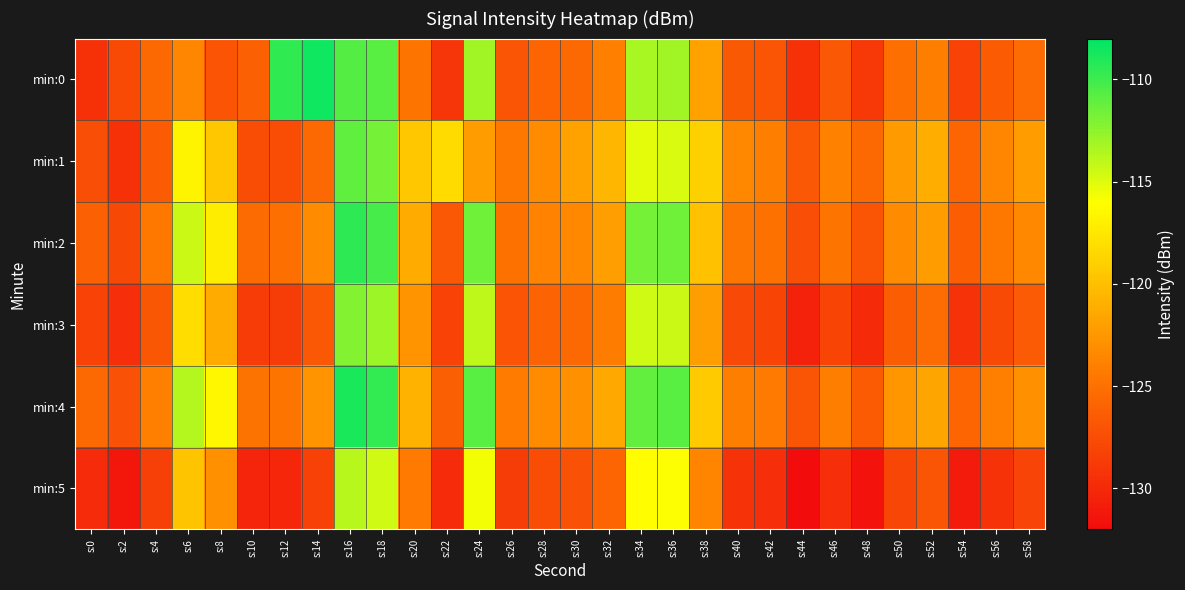

Reading left to right, transcribe all the data shown in this chart.

min:0: s:0=-129.4	s:2=-127.6	s:4=-125.6	s:6=-123.5	s:8=-126.9	s:10=-126.1	s:12=-109.5	s:14=-108.5	s:16=-110.7	s:18=-110.8	s:20=-124.7	s:22=-129.1	s:24=-113.1	s:26=-126.9	s:28=-125.8	s:30=-125.5	s:32=-124.0	s:34=-113.3	s:36=-113.1	s:38=-121.9	s:40=-126.6	s:42=-126.9	s:44=-129.4	s:46=-126.7	s:48=-128.9	s:50=-125.1	s:52=-124.1	s:54=-128.2	s:56=-126.4	s:58=-125.3
min:1: s:0=-127.4	s:2=-129.5	s:4=-126.4	s:6=-116.7	s:8=-119.5	s:10=-127.6	s:12=-127.5	s:14=-125.6	s:16=-111.0	s:18=-111.7	s:20=-119.5	s:22=-118.3	s:24=-122.1	s:26=-124.5	s:28=-123.2	s:30=-121.8	s:32=-120.5	s:34=-115.2	s:36=-114.8	s:38=-118.9	s:40=-123.4	s:42=-124.1	s:44=-126.7	s:46=-123.9	s:48=-125.6	s:50=-122.3	s:52=-121.1	s:54=-125.8	s:56=-123.5	s:58=-122.2
min:2: s:0=-126.1	s:2=-127.8	s:4=-124.5	s:6=-114.3	s:8=-117.1	s:10=-125.4	s:12=-125.1	s:14=-123.2	s:16=-109.5	s:18=-110.2	s:20=-121.3	s:22=-126.7	s:24=-111.5	s:26=-124.9	s:28=-123.8	s:30=-123.4	s:32=-122.0	s:34=-111.7	s:36=-111.5	s:38=-119.9	s:40=-124.6	s:42=-124.9	s:44=-127.4	s:46=-124.7	s:48=-126.9	s:50=-123.2	s:52=-122.2	s:54=-126.3	s:56=-124.5	s:58=-123.4
min:3: s:0=-128.2	s:2=-129.6	s:4=-126.8	s:6=-118.1	s:8=-121.3	s:10=-128.7	s:12=-128.6	s:14=-126.7	s:16=-112.2	s:18=-112.9	s:20=-122.8	s:22=-128.2	s:24=-114.0	s:26=-127.0	s:28=-125.9	s:30=-125.6	s:32=-124.2	s:34=-114.5	s:36=-114.3	s:38=-122.0	s:40=-127.7	s:42=-128.0	s:44=-130.5	s:46=-128.0	s:48=-129.9	s:50=-126.3	s:52=-125.3	s:54=-129.3	s:56=-127.6	s:58=-126.5
min:4: s:0=-125.6	s:2=-127.2	s:4=-124.0	s:6=-113.7	s:8=-116.5	s:10=-124.8	s:12=-124.7	s:14=-122.8	s:16=-108.9	s:18=-109.6	s:20=-120.8	s:22=-126.2	s:24=-110.9	s:26=-124.3	s:28=-123.2	s:30=-122.9	s:32=-121.5	s:34=-111.1	s:36=-110.9	s:38=-119.3	s:40=-124.1	s:42=-124.4	s:44=-126.9	s:46=-124.1	s:48=-126.4	s:50=-122.6	s:52=-121.6	s:54=-125.8	s:56=-124.0	s:58=-122.9
min:5: s:0=-129.8	s:2=-131.2	s:4=-128.4	s:6=-119.7	s:8=-122.9	s:10=-130.3	s:12=-130.2	s:14=-128.3	s:16=-113.8	s:18=-114.5	s:20=-124.4	s:22=-129.8	s:24=-115.6	s:26=-128.6	s:28=-127.5	s:30=-127.2	s:32=-125.8	s:34=-116.1	s:36=-115.9	s:38=-123.6	s:40=-129.3	s:42=-129.6	s:44=-132.1	s:46=-129.6	s:48=-131.5	s:50=-127.9	s:52=-126.9	s:54=-130.9	s:56=-129.2	s:58=-128.1